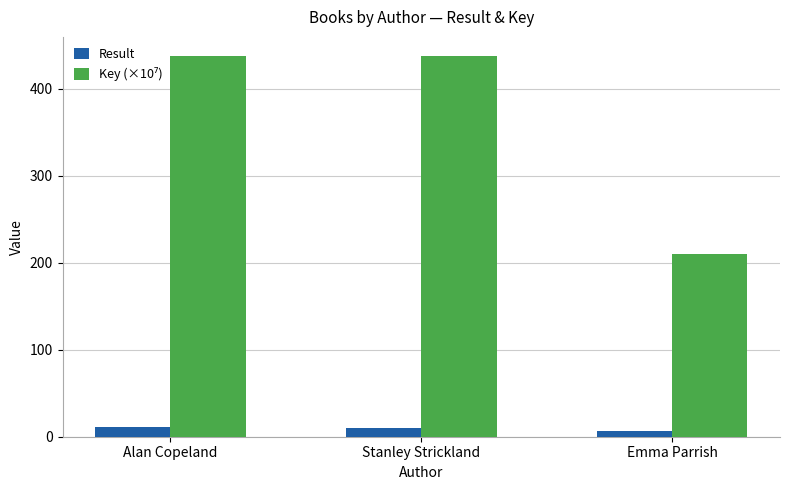

What is the sum of all Result values?

28.0